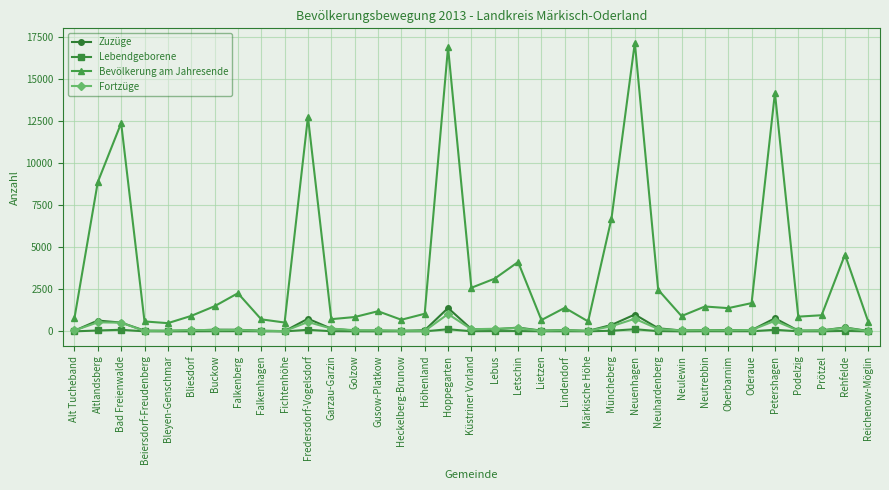

At which category does Bevölkerung am Jahresende reach its first local peak?

Bad Freienwalde